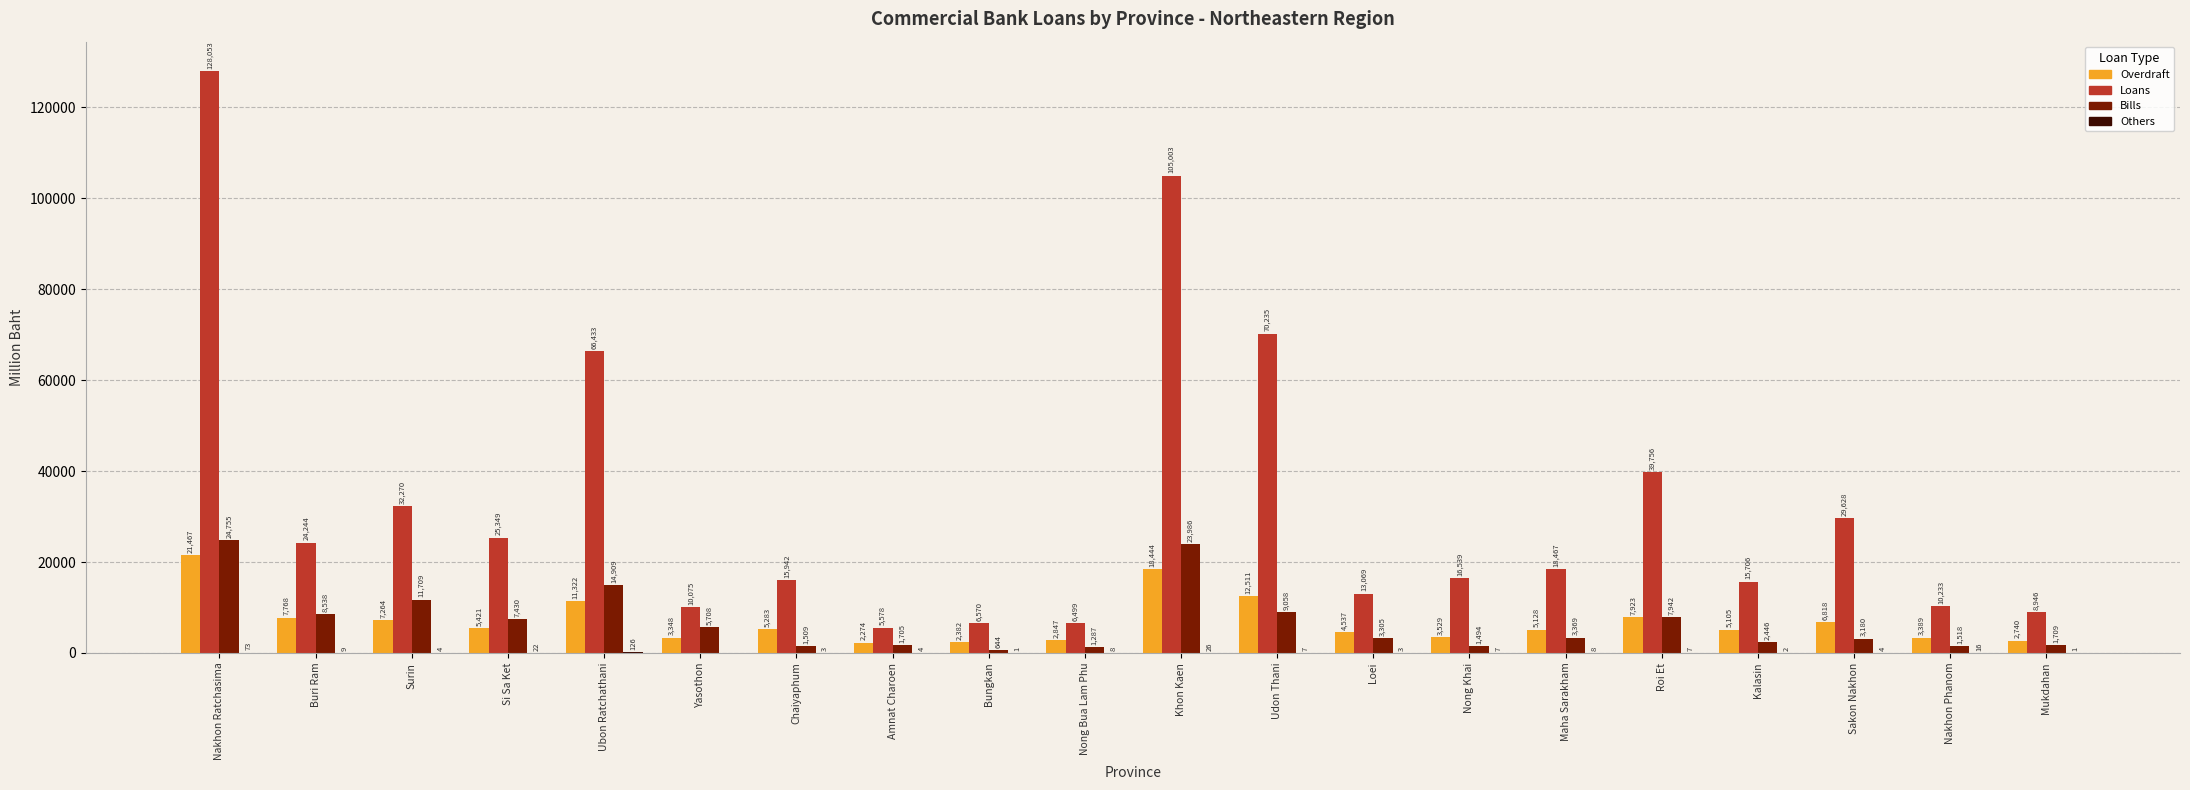

Is it true that Overdraft equals 11322 at Ubon Ratchathani?

True